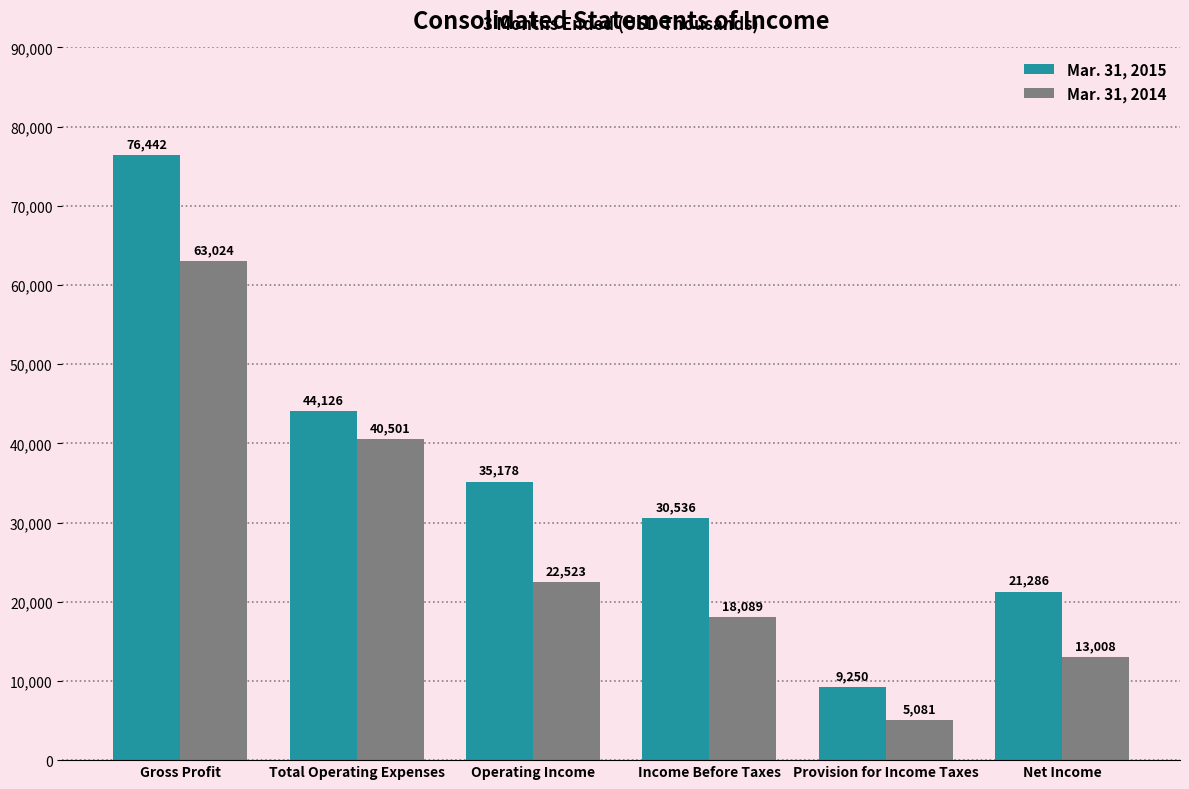

List the series in order of their overall mean, highest first.

Mar. 31, 2015, Mar. 31, 2014